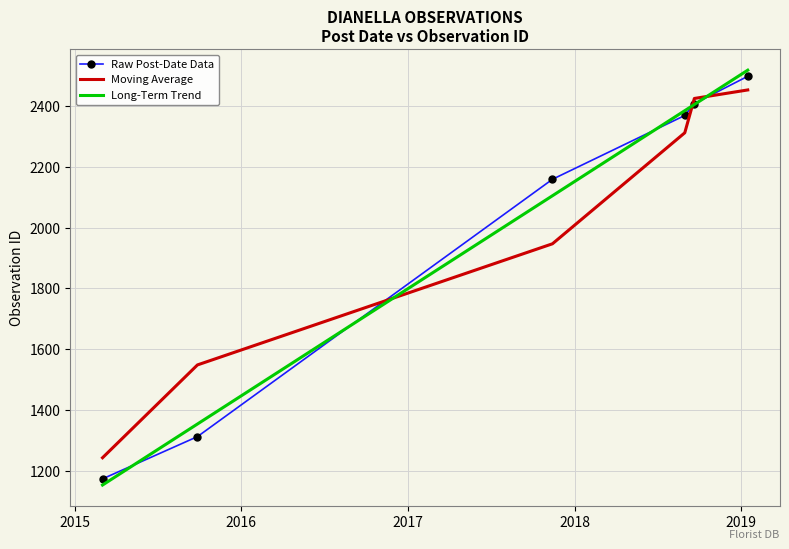

Which series has the widest spread of values?

Long-Term Trend